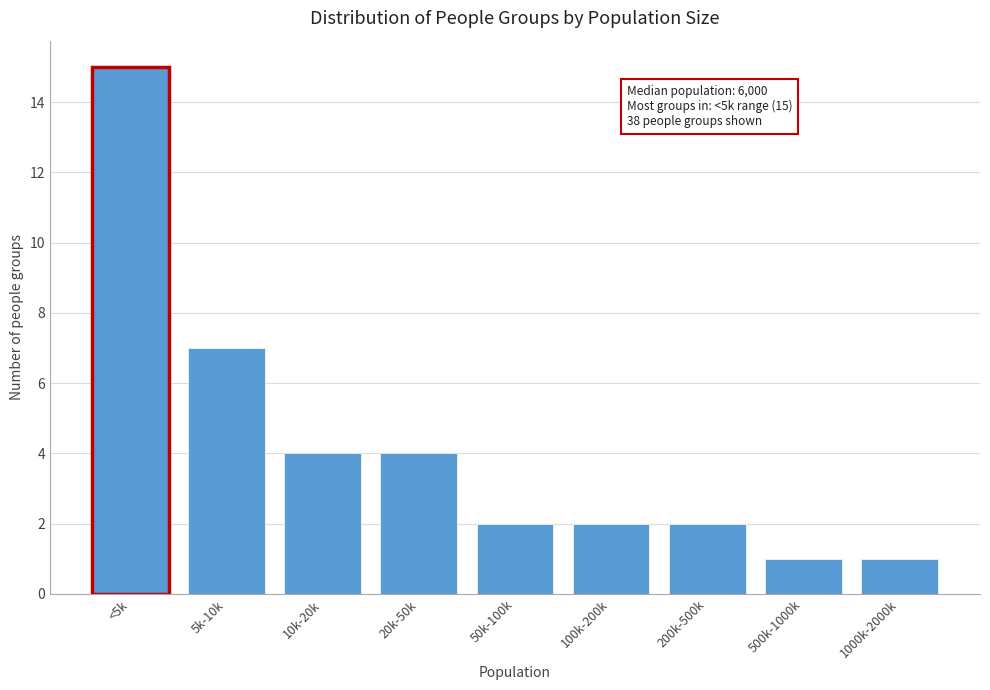

Reading left to right, list all the values displayed in this chart.

15	7	4	4	2	2	2	1	1